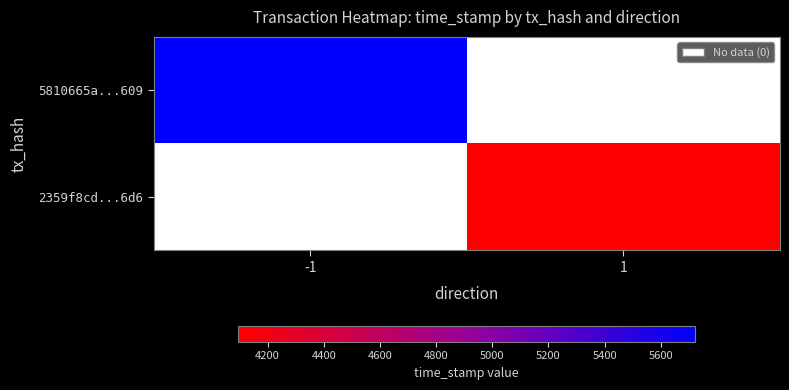

Which series changed the most between -1 and 1?

5810665a...609